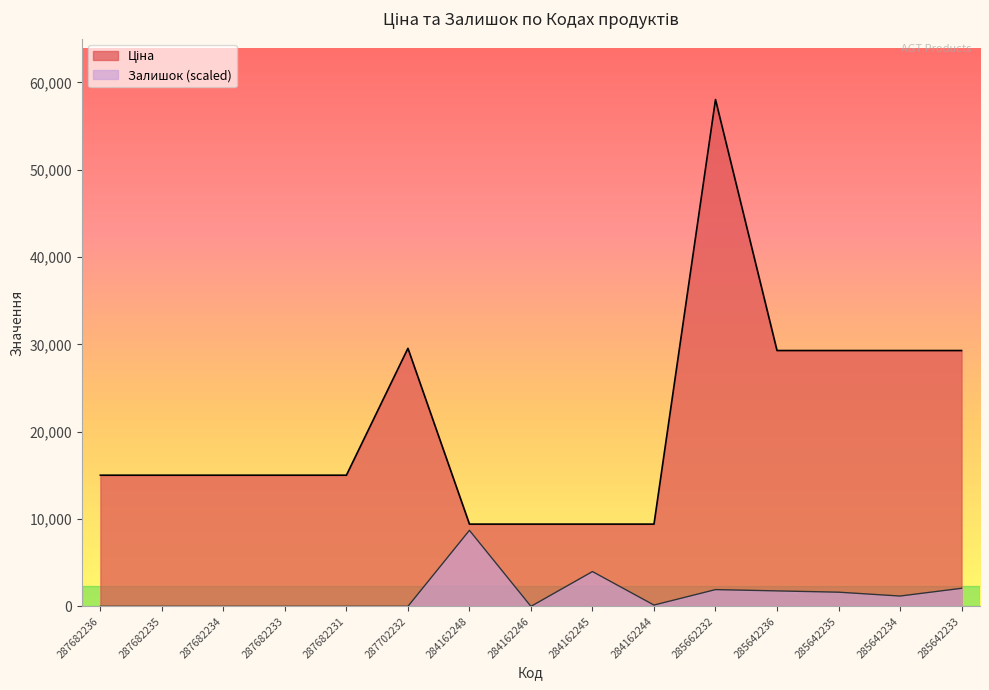

What are all the series names shown in the legend?

Ціна, Залишок